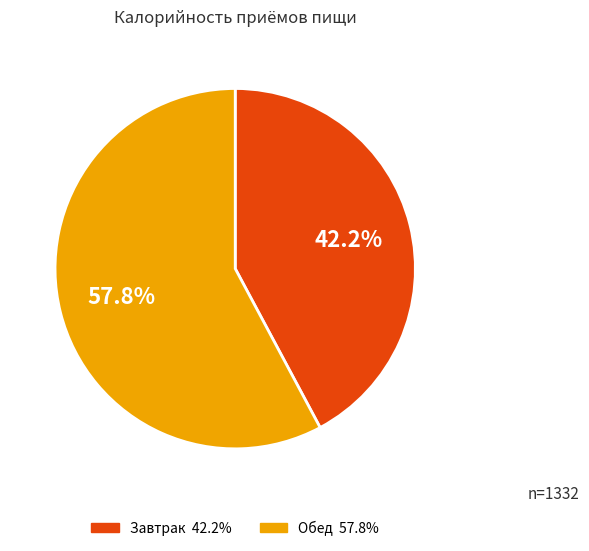

Which has a higher value, Обед or Завтрак?

Обед